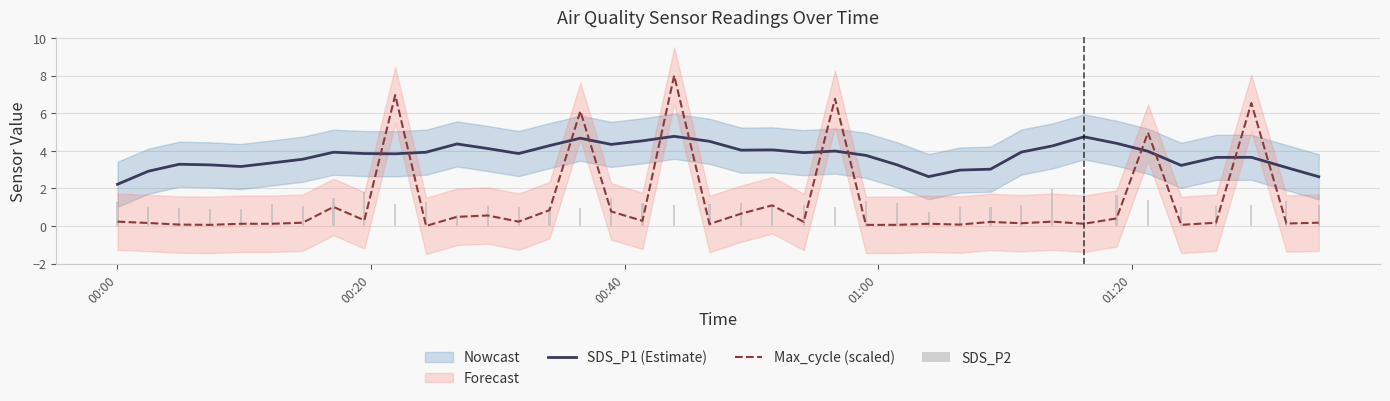

What is the maximum value for SDS_P1 (Estimate)?

4.8